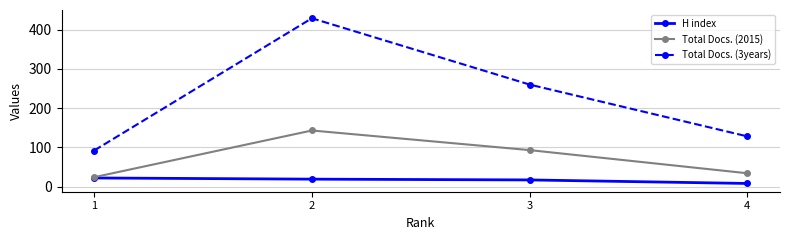

What is the sum of all H index values?

66